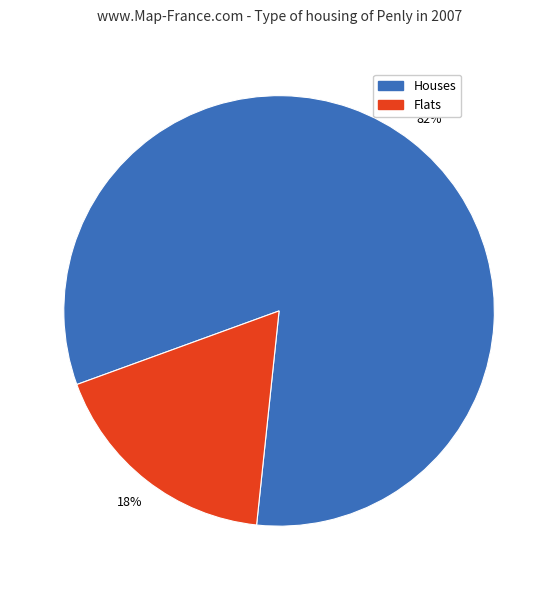

Is it true that Flats is 18% of the pie?

True